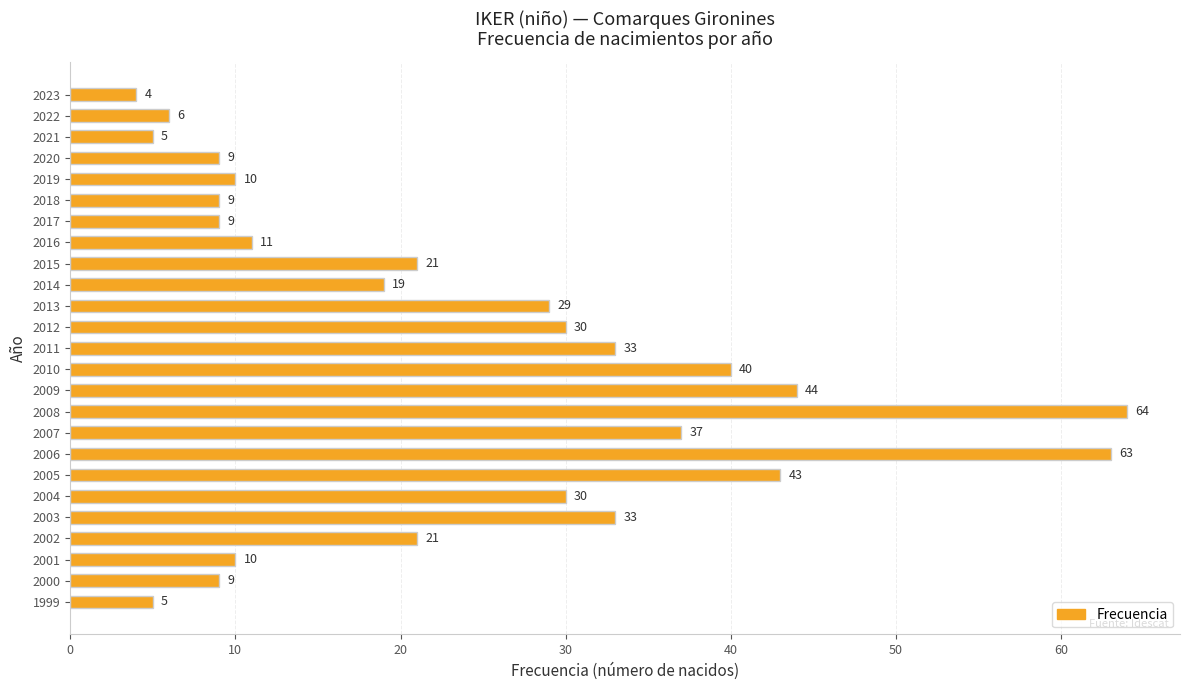

What value does the data have at 2018, to the nearest 10?

10